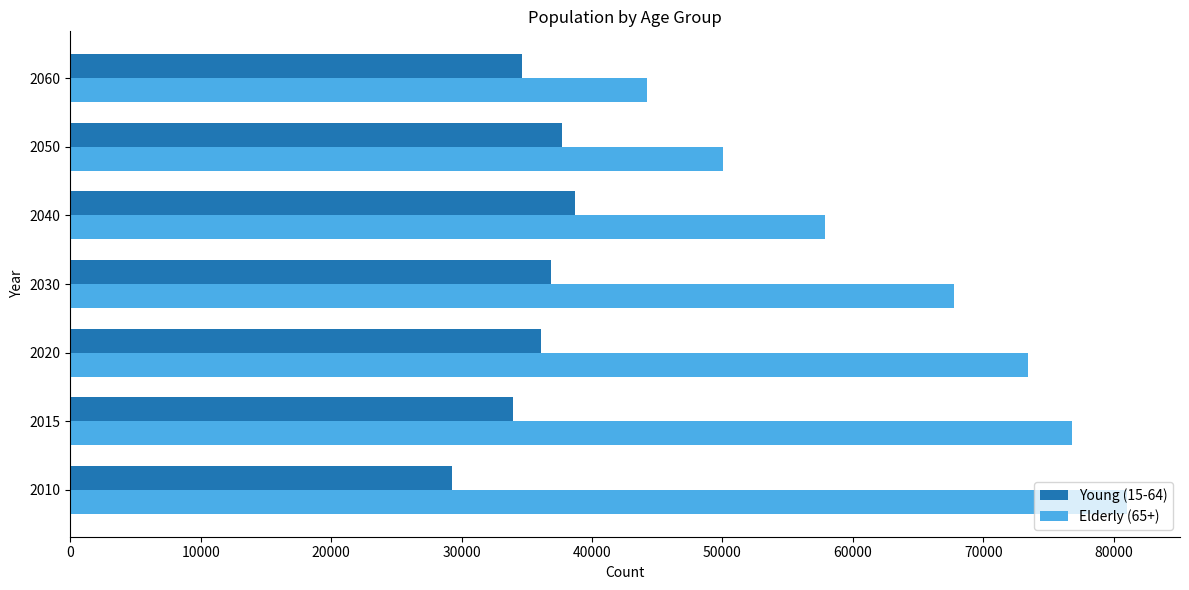

What is the minimum value for Elderly (65+)?

44183